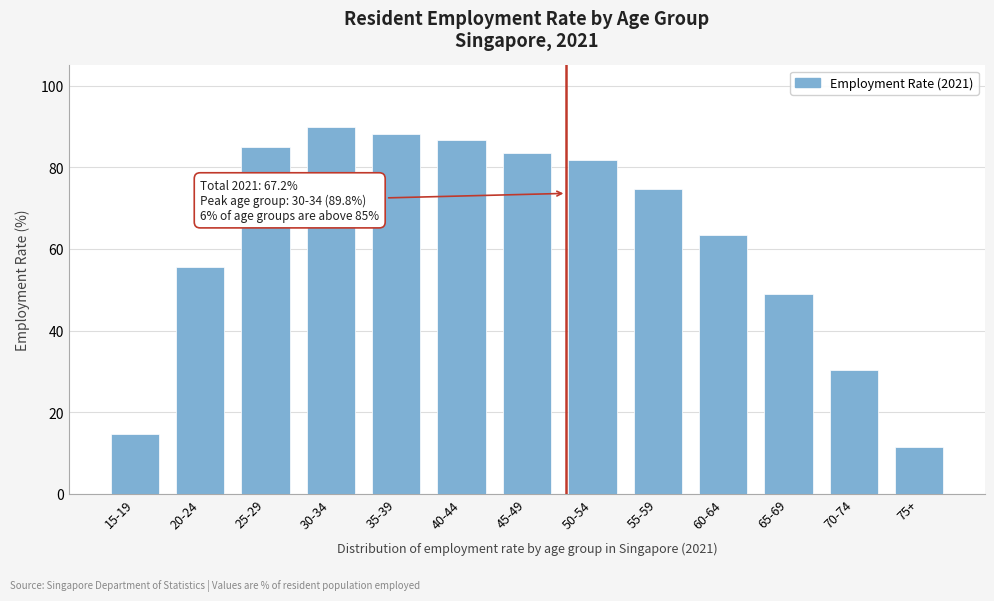

Reading left to right, list all the values displayed in this chart.

14.7	55.7	85.0	89.8	88.2	86.8	83.5	81.7	74.7	63.5	49.0	30.3	11.4